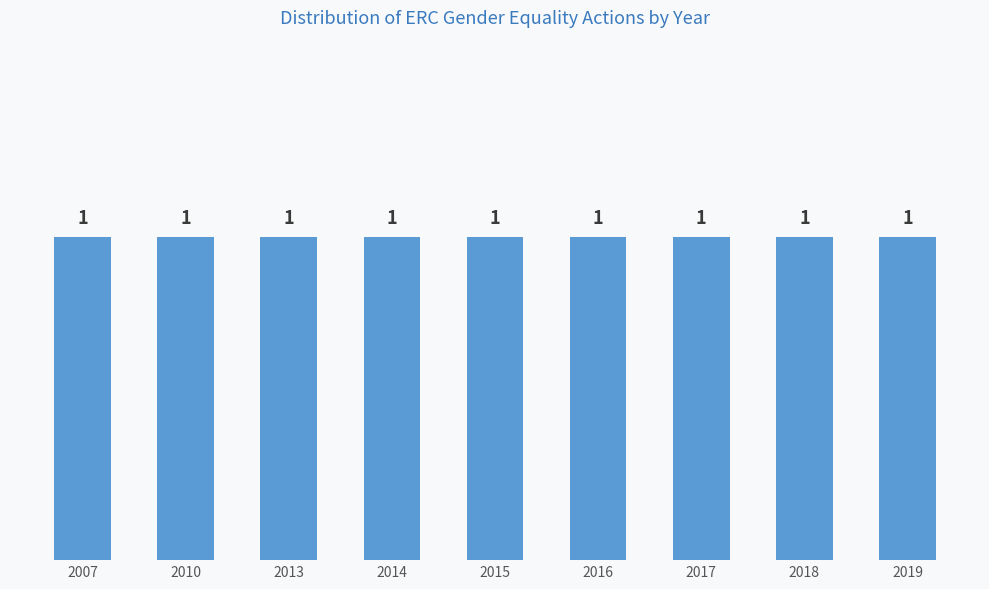

Rank the categories by value from highest to lowest.

2019, 2018, 2017, 2016, 2015, 2014, 2013, 2010, 2007